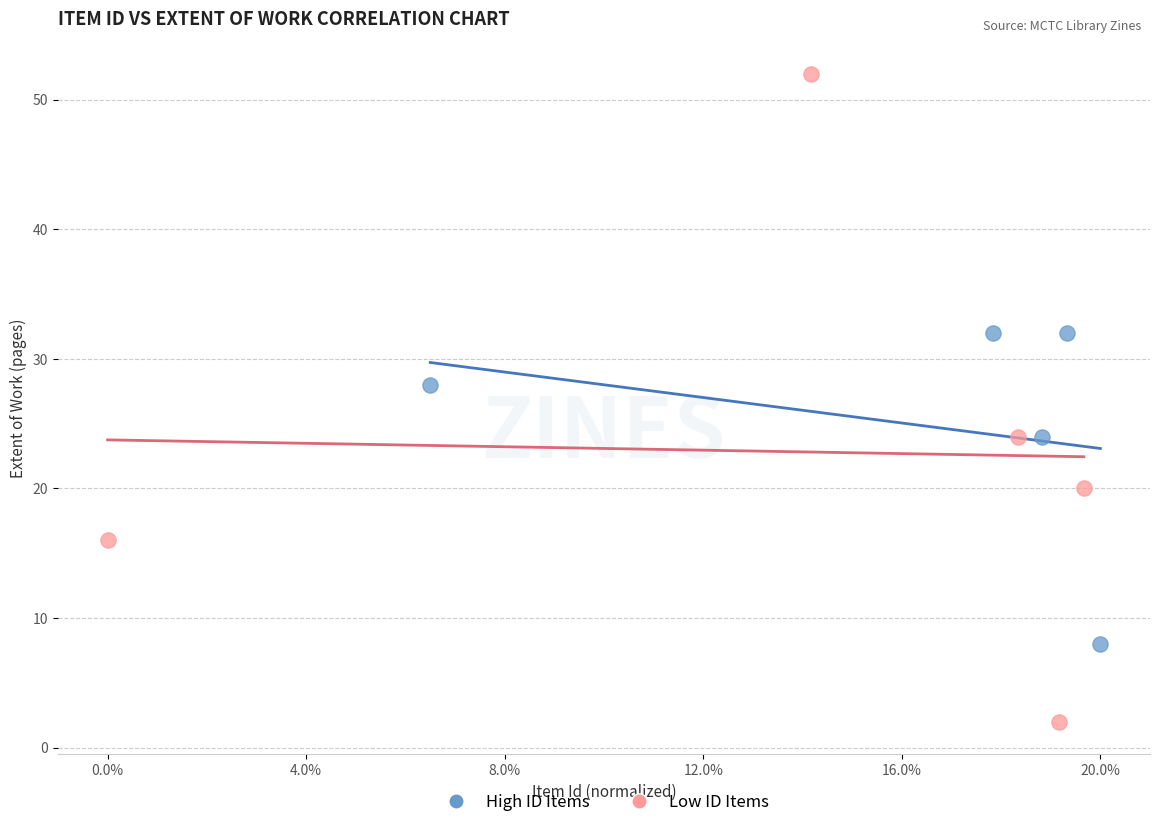

Which series has the largest Y range (max minus min)?

Low ID Items